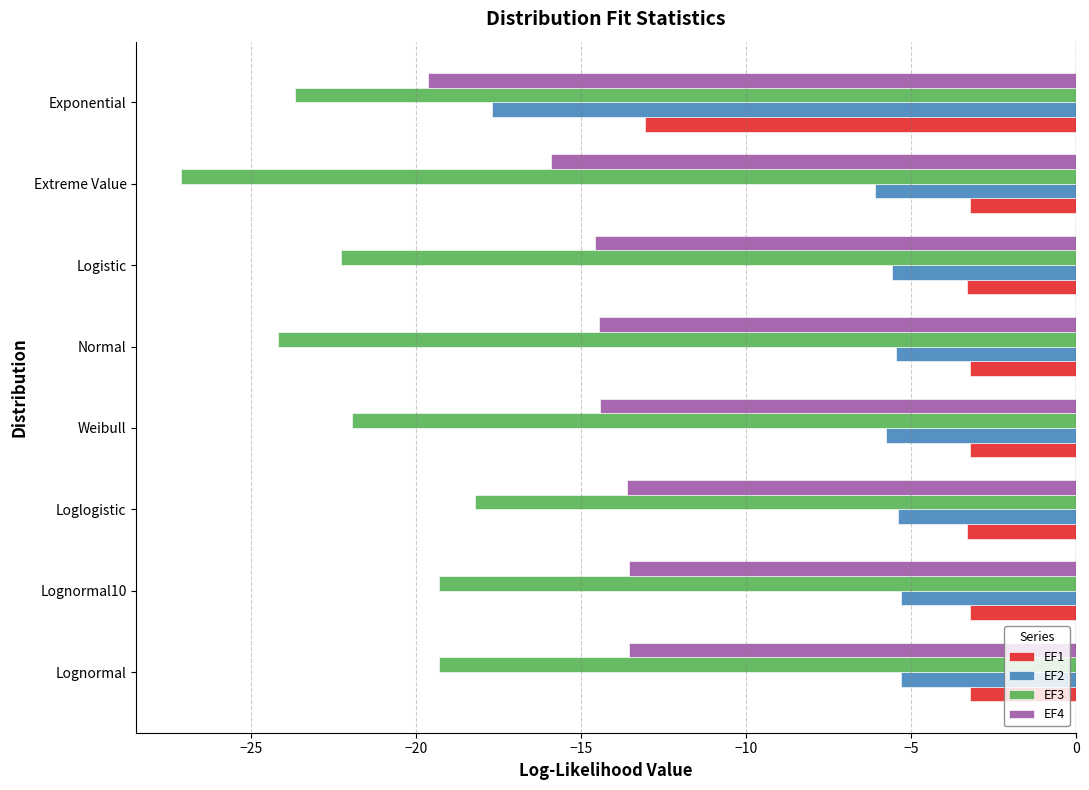

What is the spread (max minus min) of values at Normal?

21.0